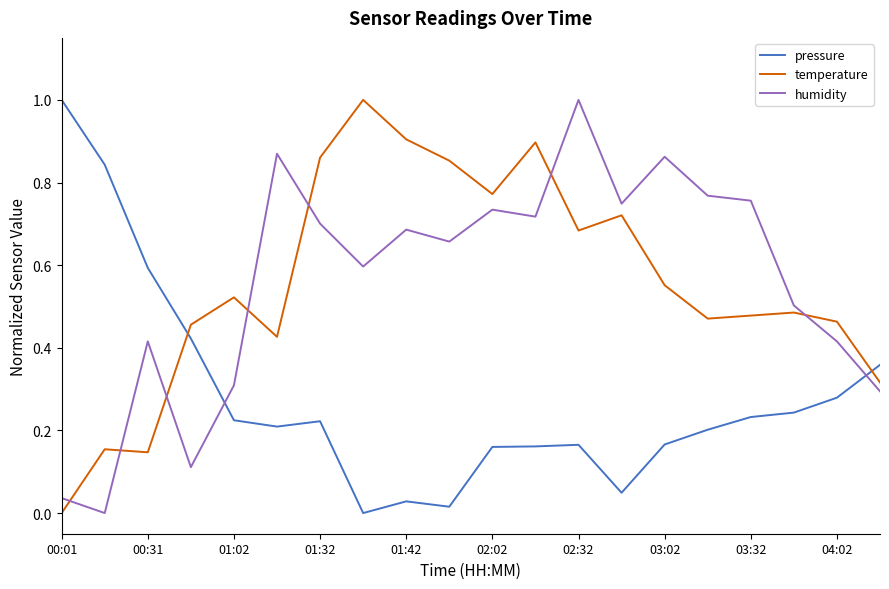

How many times do pressure and humidity cross each other?

2